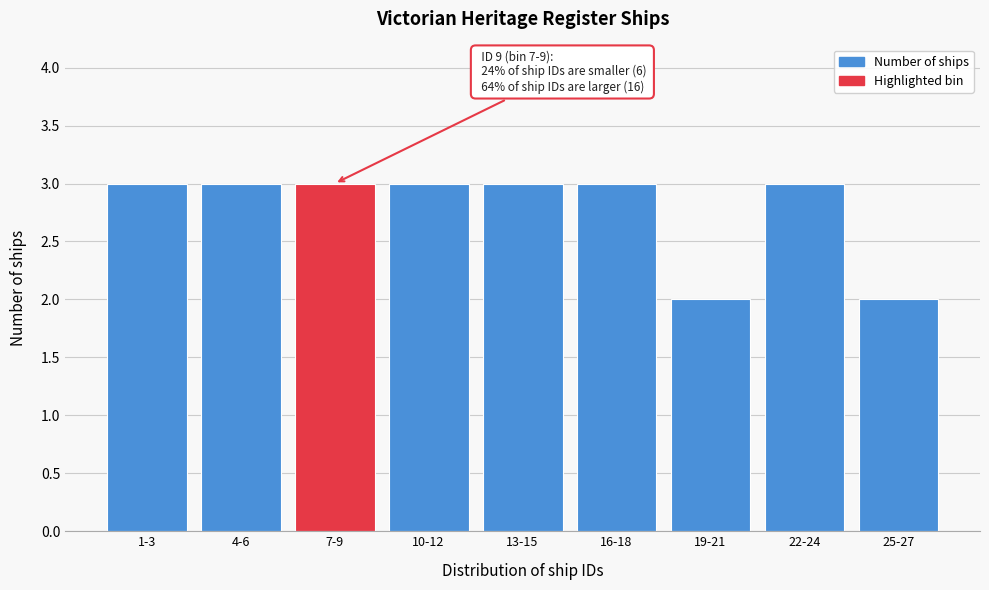

Reading left to right, transcribe all the data shown in this chart.

1-3=3	4-6=3	7-9=3	10-12=3	13-15=3	16-18=3	19-21=2	22-24=3	25-27=2